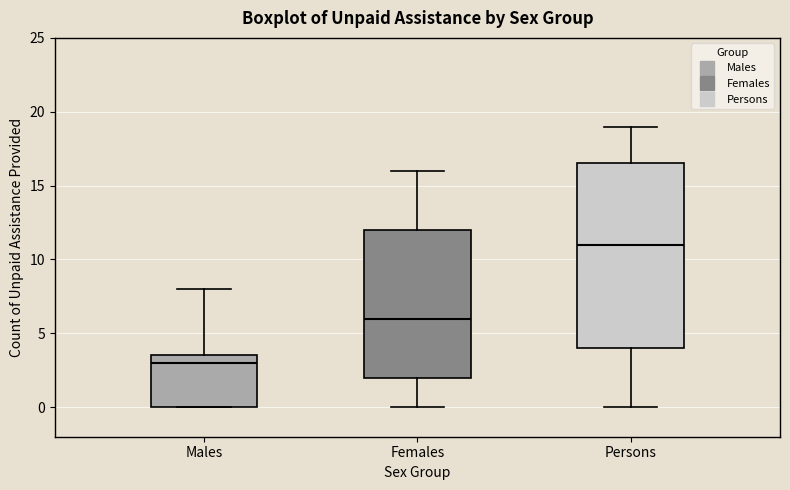

Which box is the tallest, from its lower edge to its upper edge?

Persons